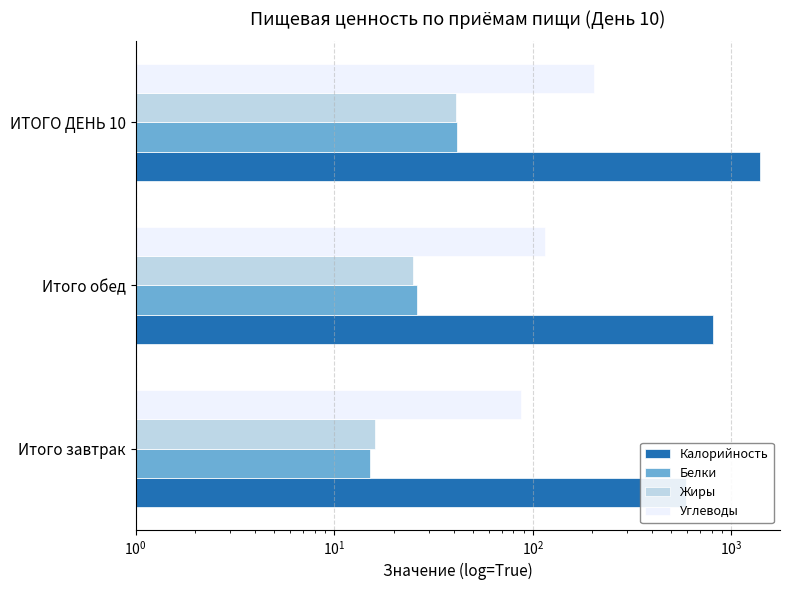

The value of Калорийность at Итого обед is 809.9. True or false?

True